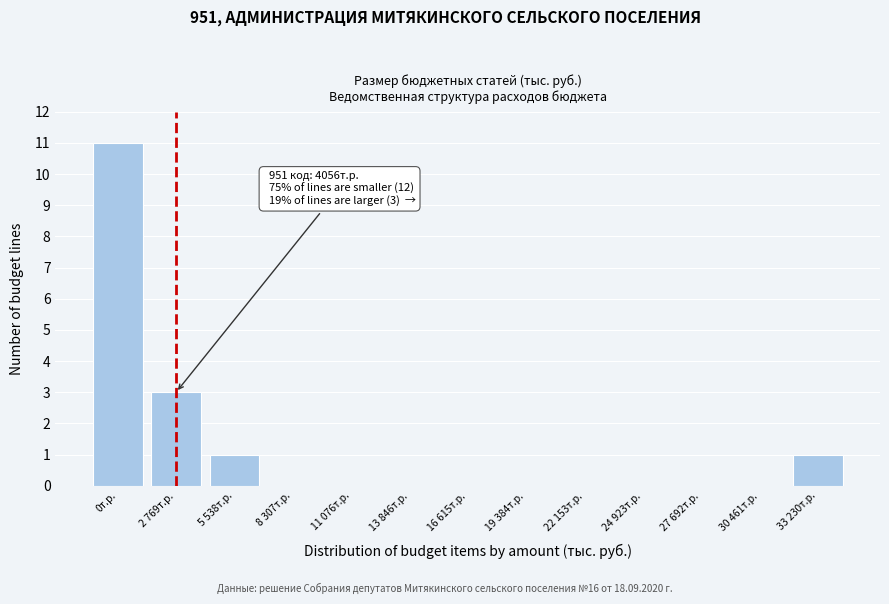

Reading left to right, what are all the values shown in this chart?

0т.р.=11	2 769т.р.=3	5 538т.р.=1	8 307т.р.=0	11 076т.р.=0	13 846т.р.=0	16 615т.р.=0	19 384т.р.=0	22 153т.р.=0	24 923т.р.=0	27 692т.р.=0	30 461т.р.=0	33 230т.р.=1